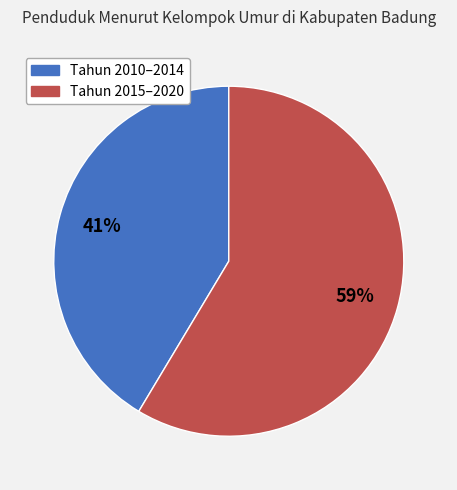

Is there any slice that represents more than half of the pie?

Yes